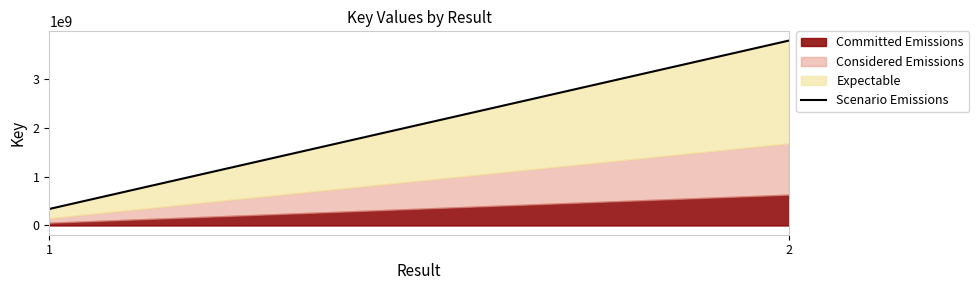

What value does the data have at 1?

338487489.0